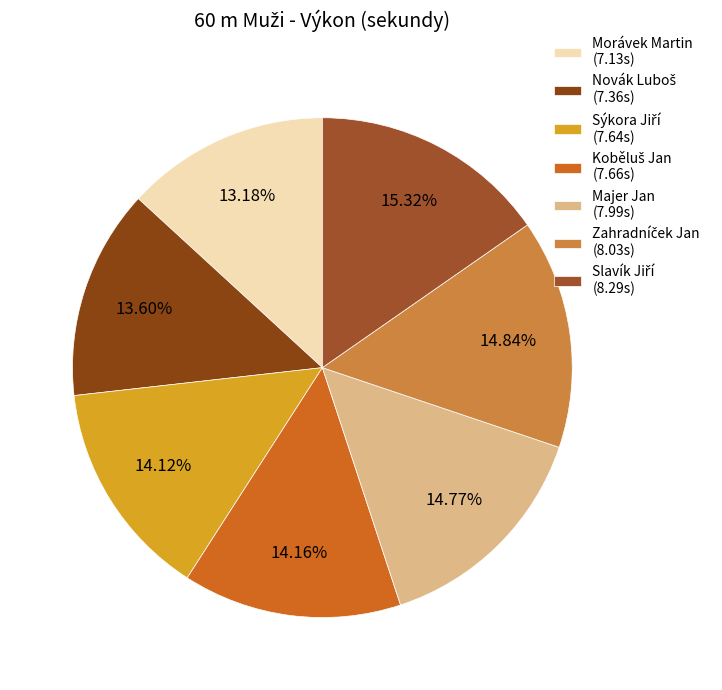

How many segments does this pie chart have?

7